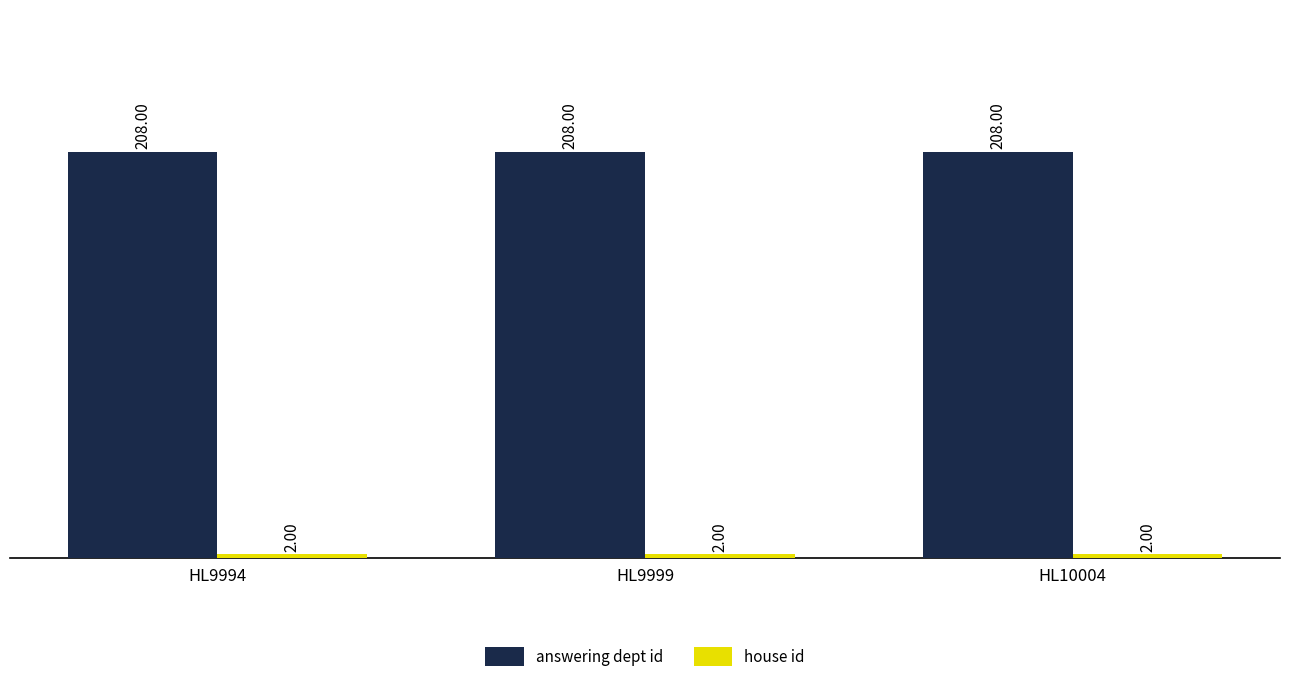

What is the value of the answering dept id bar at the 1st from the left?

208